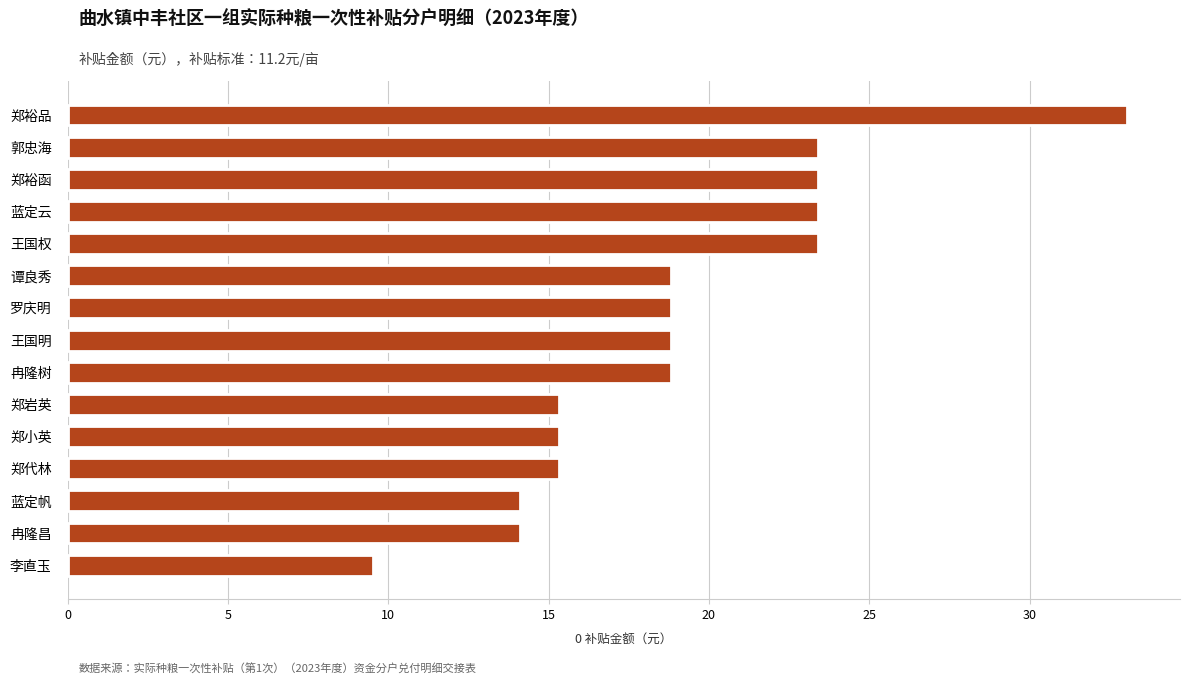

At which category does the chart reach its minimum across all series?

李直玉